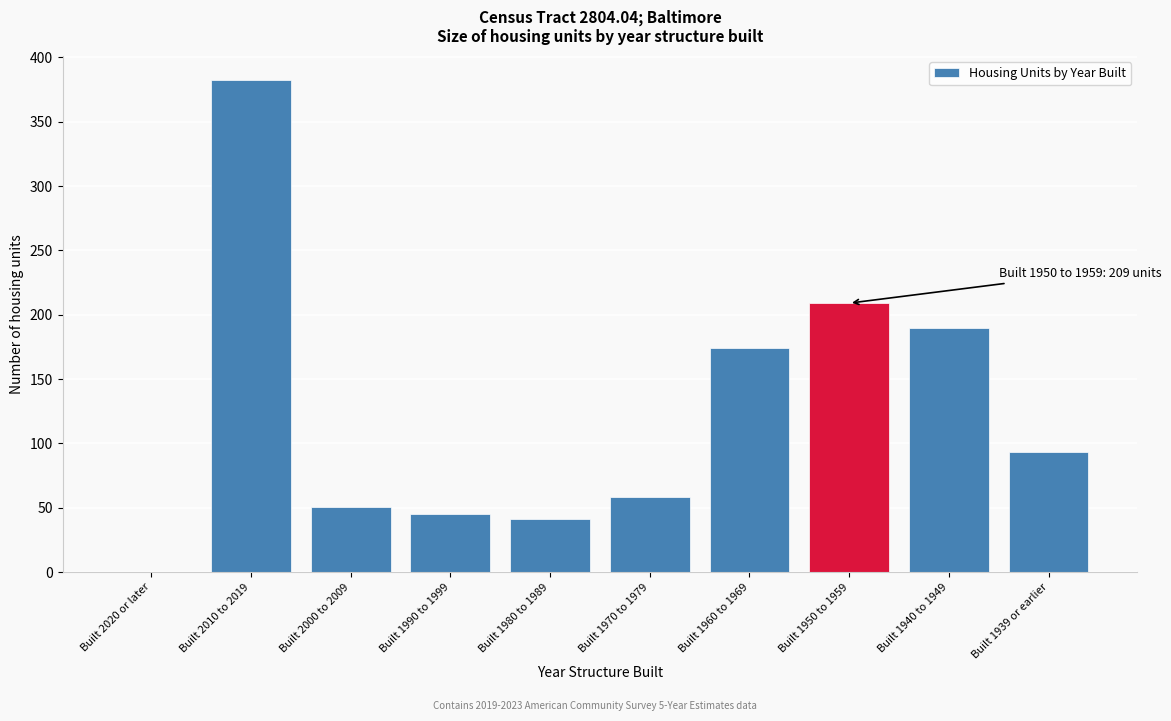

Reading left to right, extract all data points from this chart.

Built 2020 or later=0	Built 2010 to 2019=382	Built 2000 to 2009=51	Built 1990 to 1999=45	Built 1980 to 1989=41	Built 1970 to 1979=58	Built 1960 to 1969=174	Built 1950 to 1959=209	Built 1940 to 1949=190	Built 1939 or earlier=93